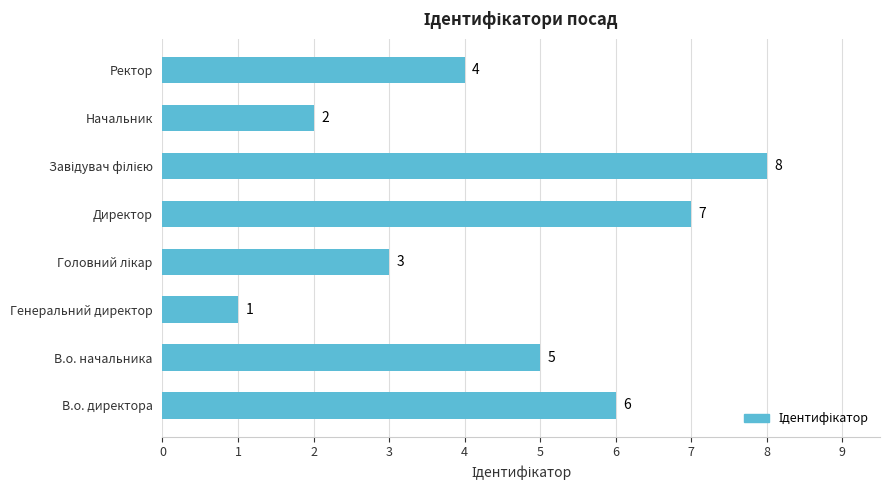

How many data points are less than 5?

4